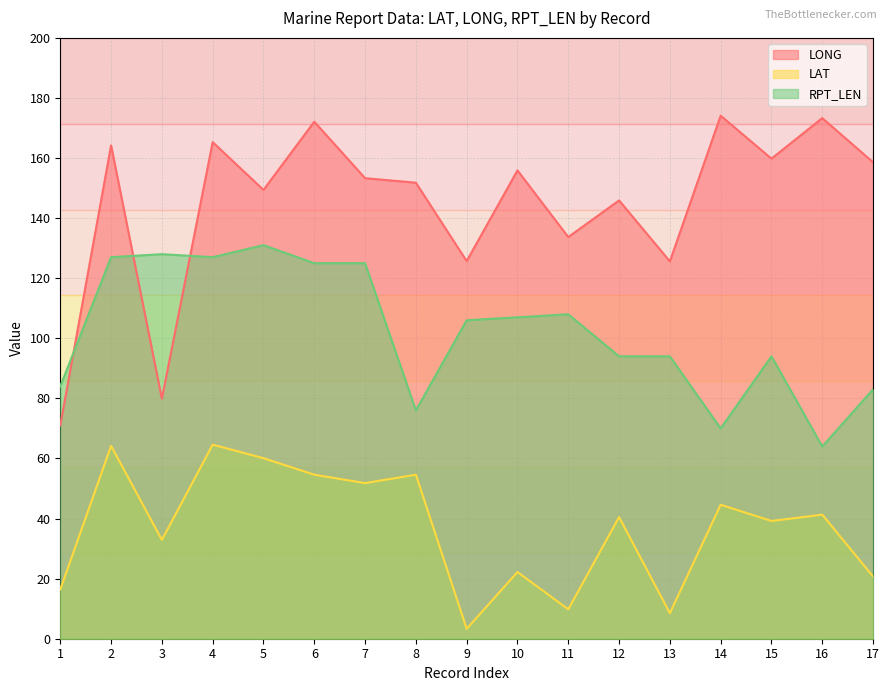

List the labels in order of LONG value, smallest first.

1, 3, 13, 9, 11, 12, 5, 8, 7, 10, 17, 15, 2, 4, 6, 16, 14